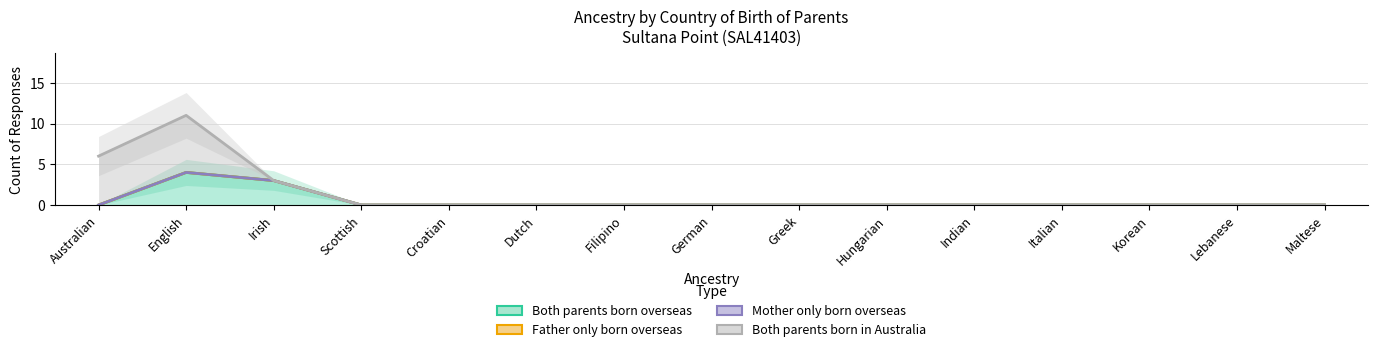

How many values in the Both parents born in Australia series exceed 0?

3